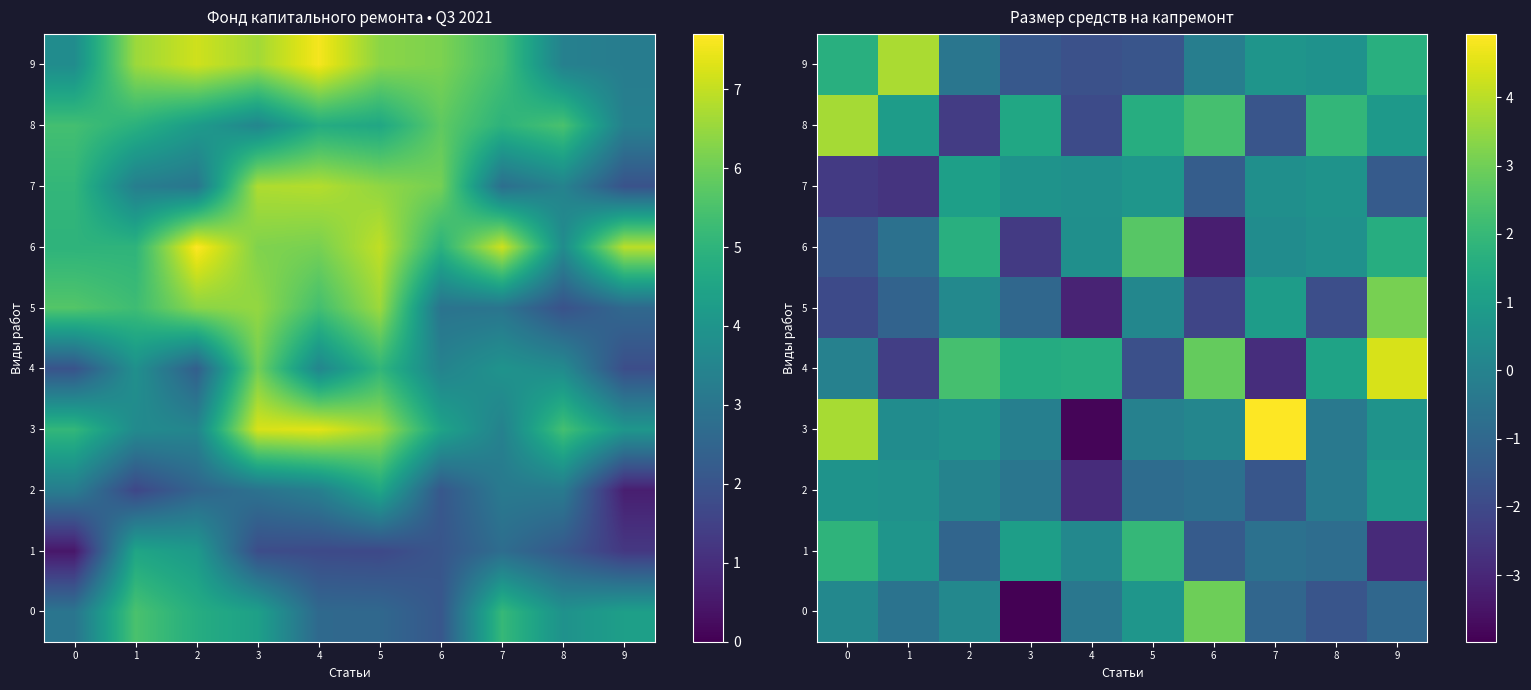

List the series in order of their peak value, highest first.

3, 4, 9, 8, 5, 0, 6, 1, 7, 2